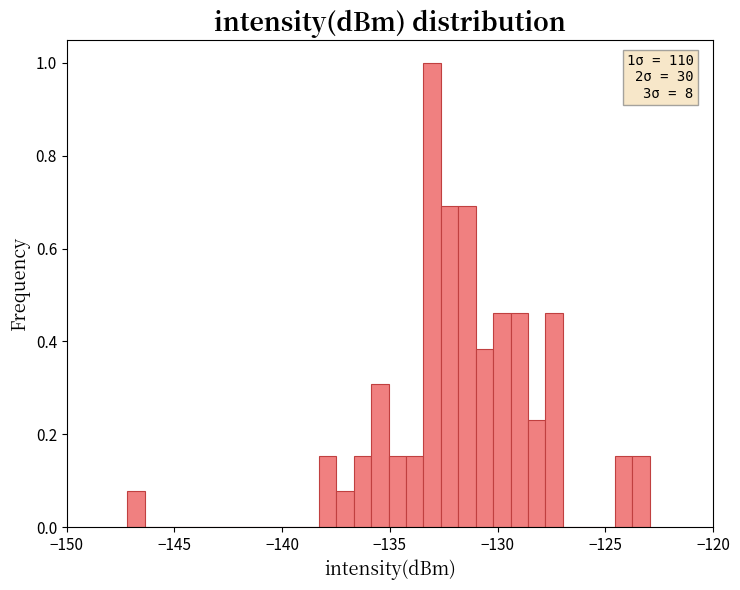

Around what value on the x-axis is the tallest bar? Give the approximate position of its centre, as read against the axis.

-133.0